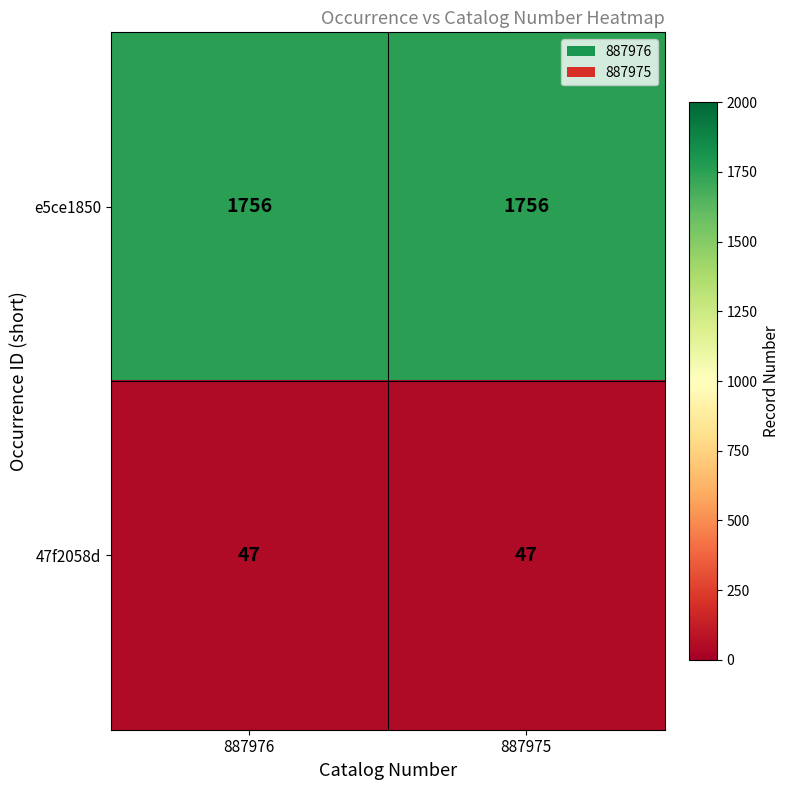

What is the greatest value displayed?

1756